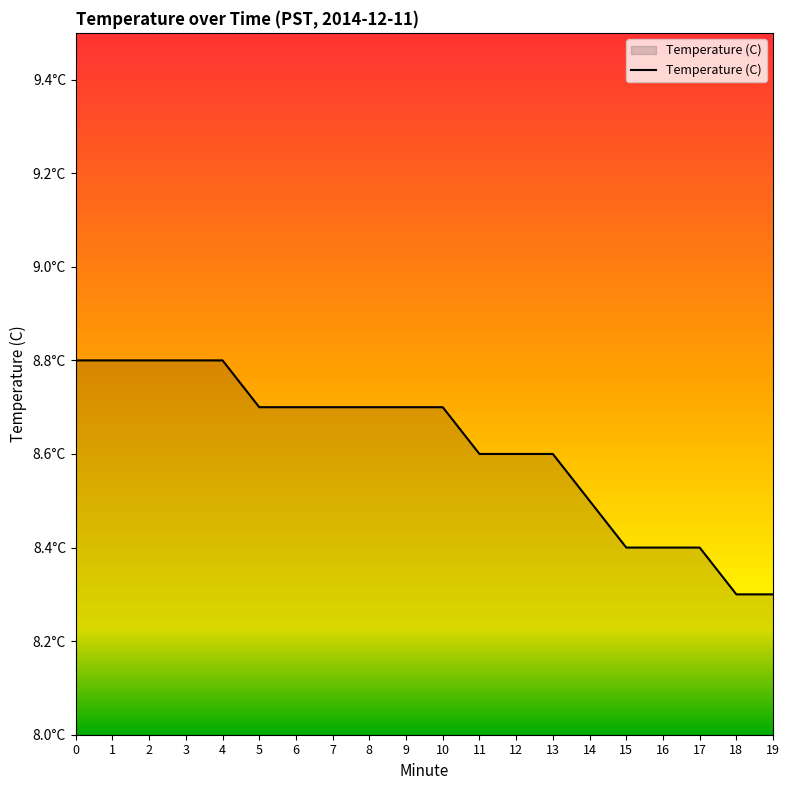

Rank the categories by value from lowest to highest.

18, 19, 15, 16, 17, 14, 11, 12, 13, 5, 6, 7, 8, 9, 10, 0, 1, 2, 3, 4